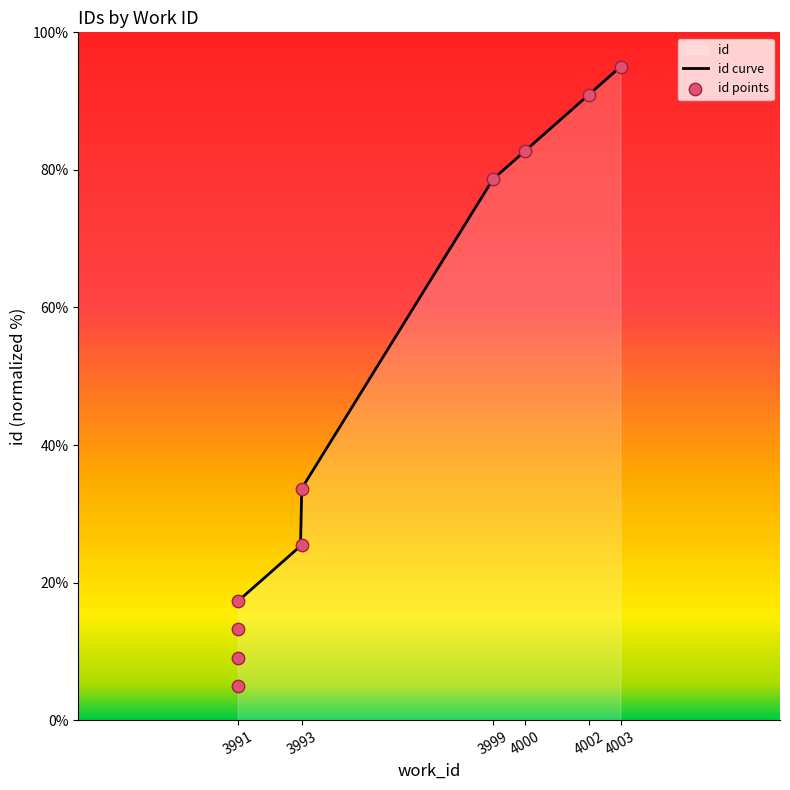

What is the change in value from 3991 to 3999?

+73.6